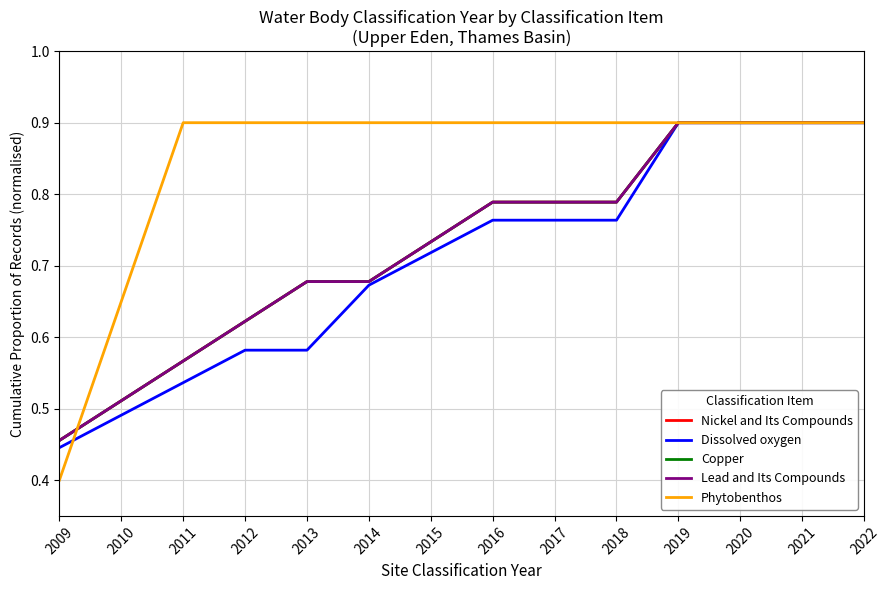

Does the chart have visible grid lines?

Yes